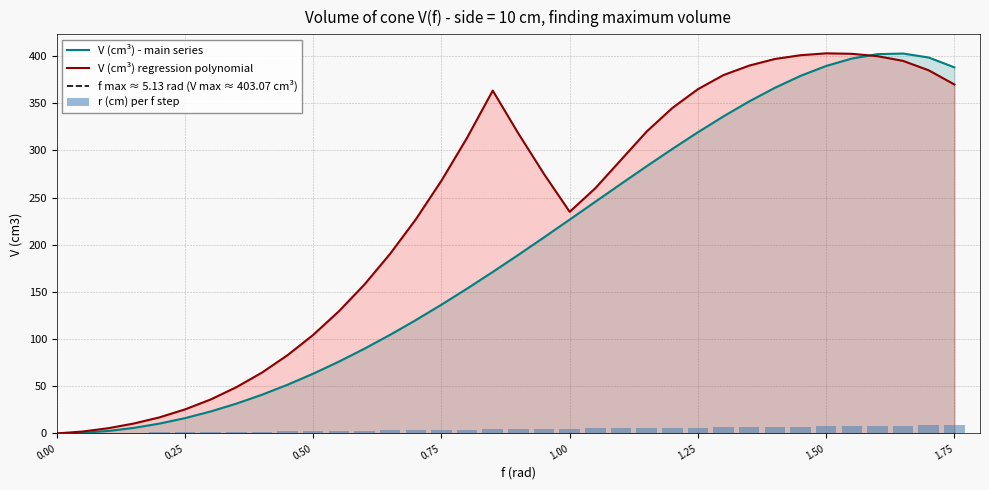

Is it true that V (cm3) regression equals 203.5 at 24?

False